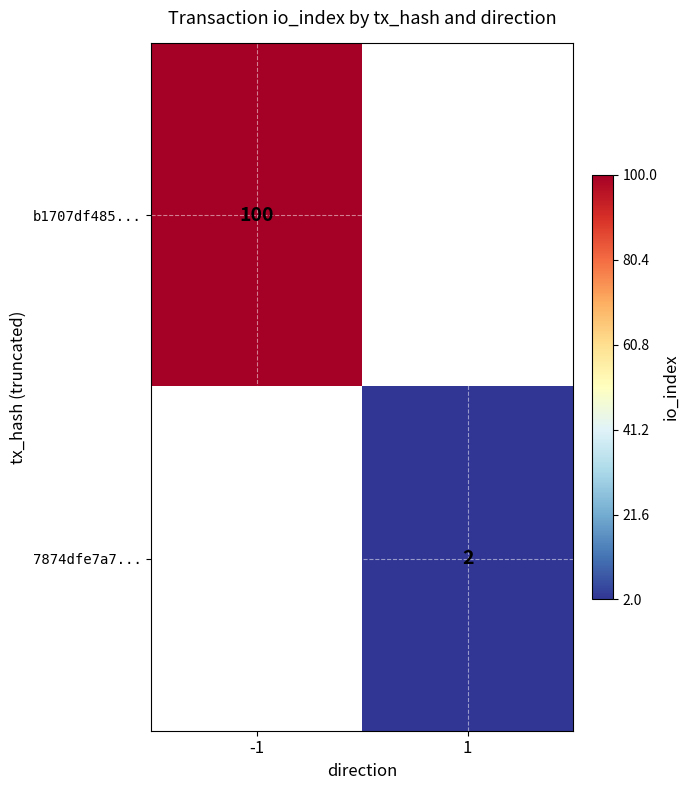

Is the value of b1707df485... at -1 greater than the value of 7874dfe7a7... at 1?

Yes